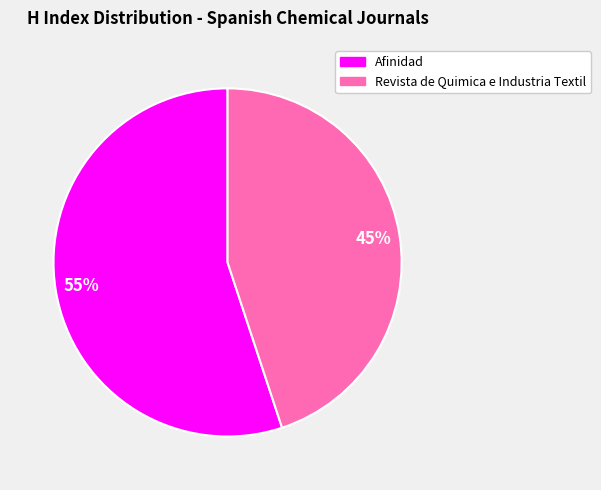

How many slices are in this pie chart?

2